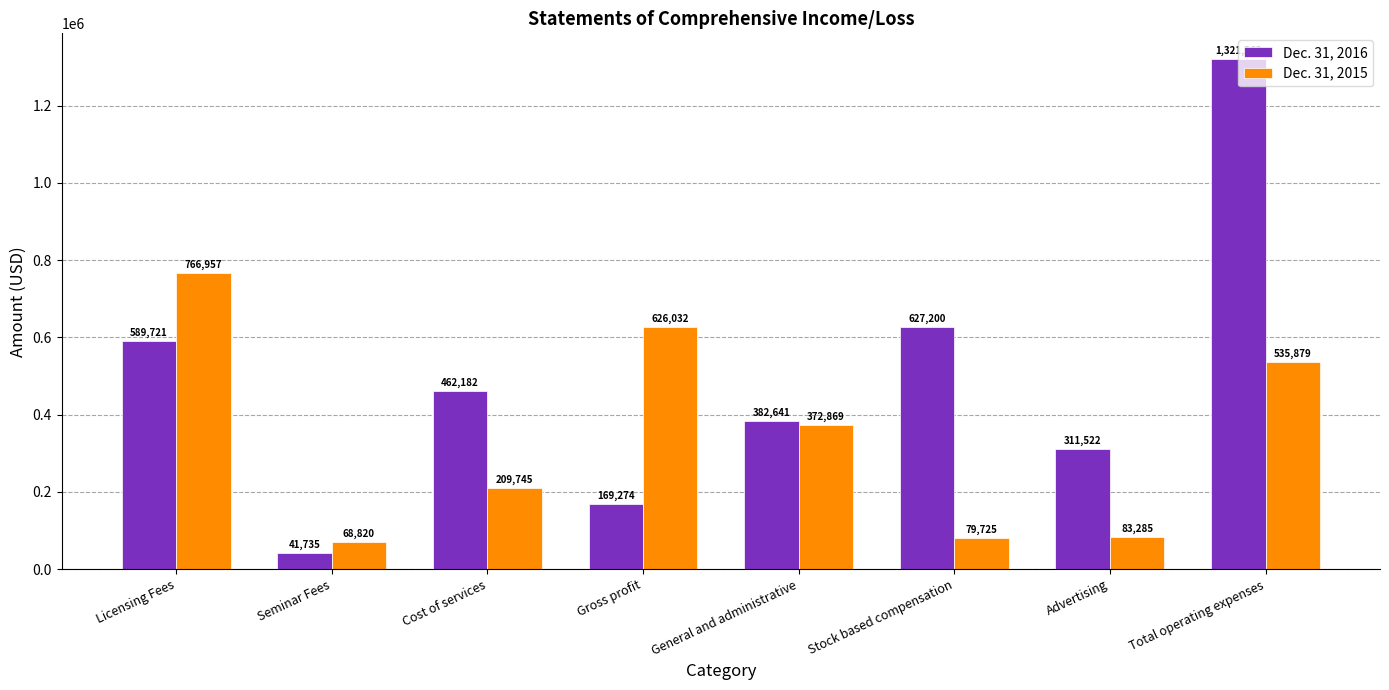

Rank the series at Seminar Fees from lowest to highest value.

Dec. 31, 2016, Dec. 31, 2015